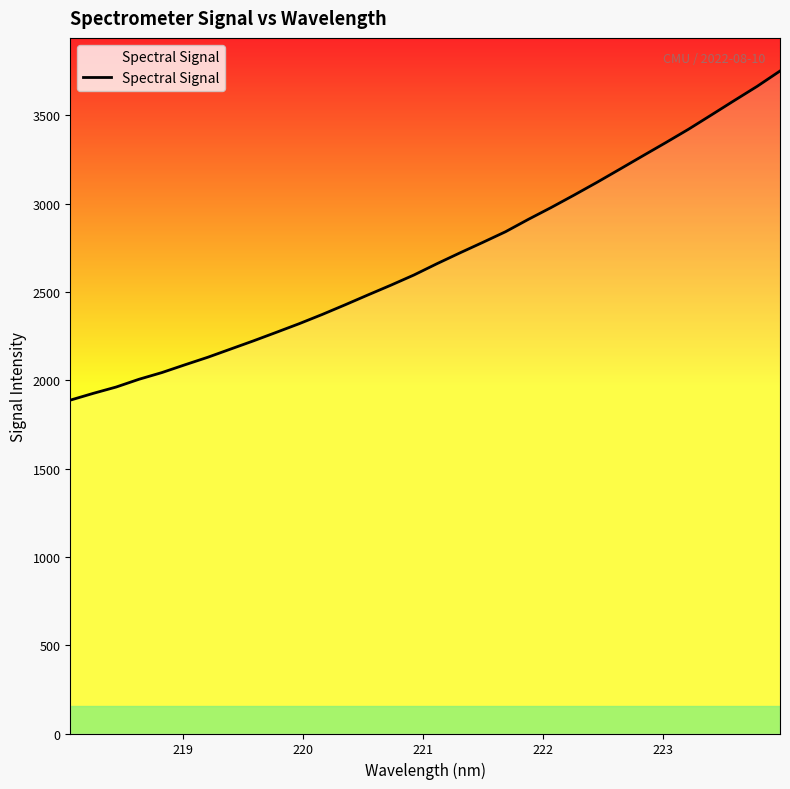

What is the difference between the maximum and minimum values?

1864.0